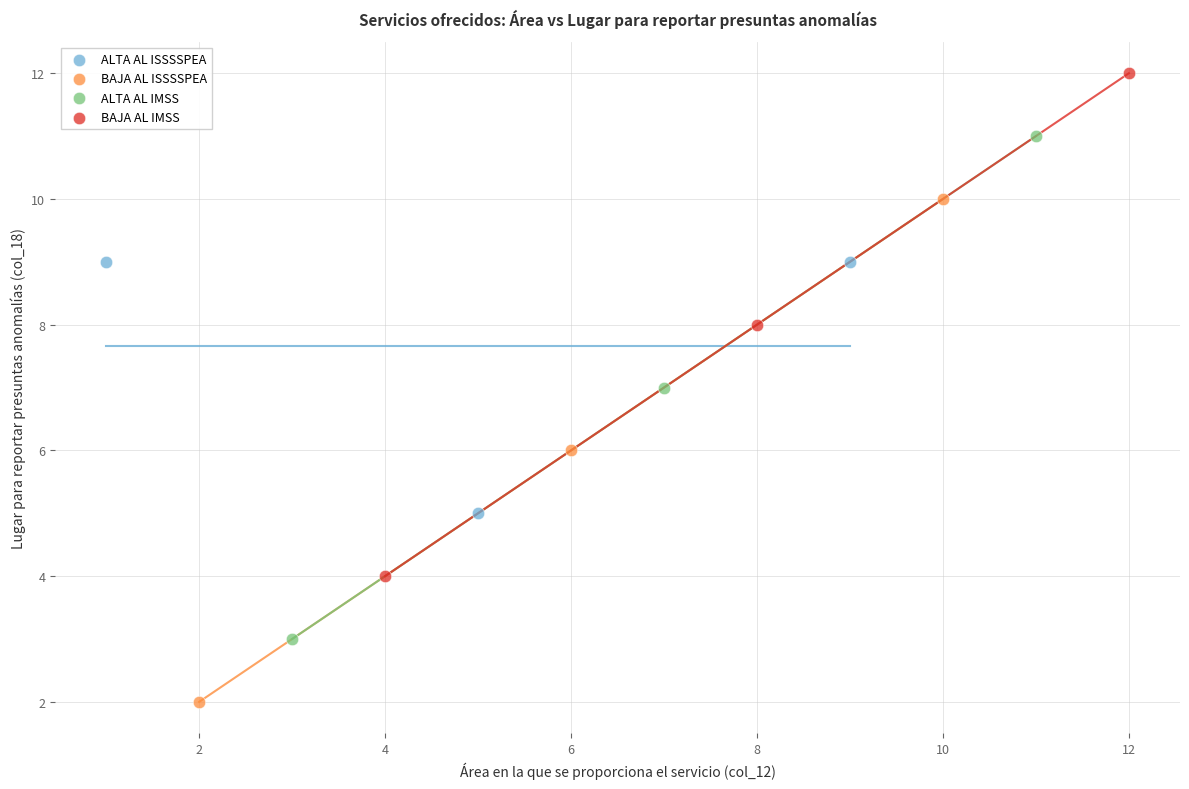

Which series contains the lowest Y value?

BAJA AL ISSSSPEA